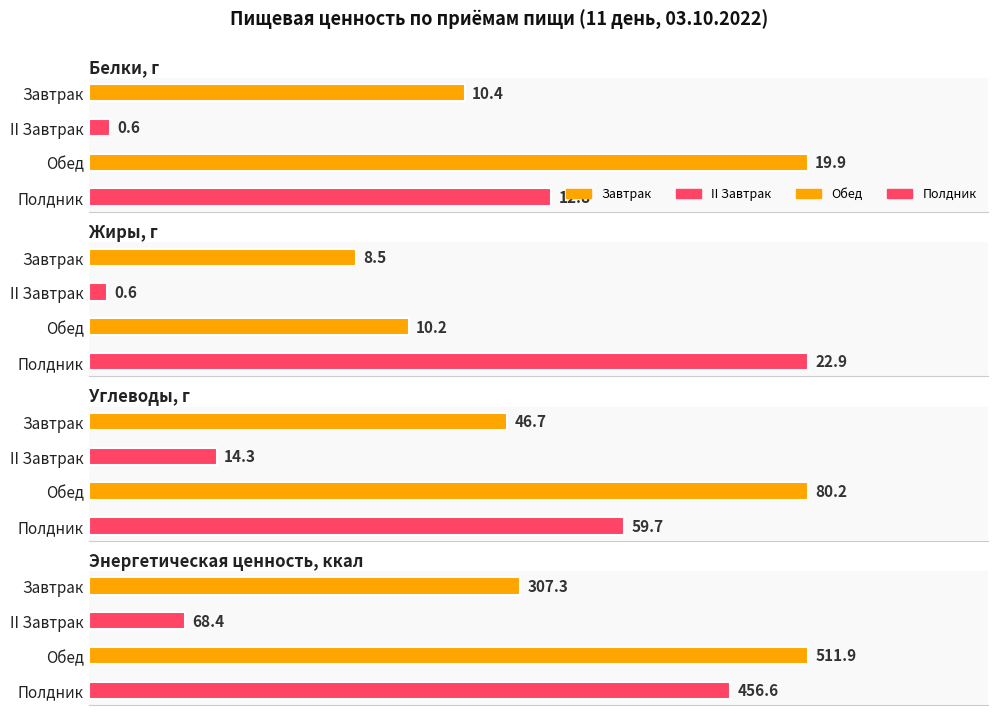

How many bars are there in each group?

4